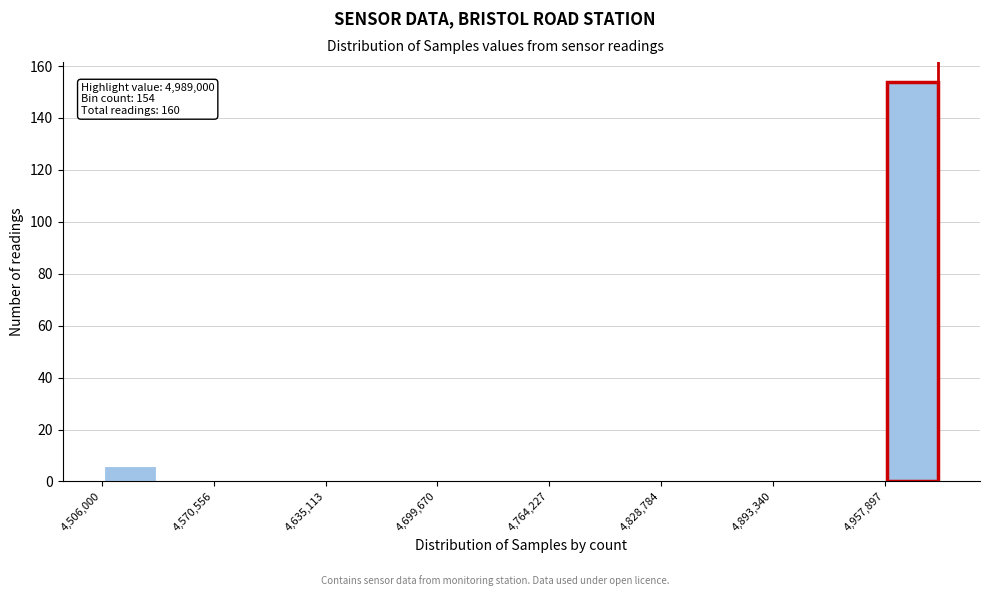

Around what value on the x-axis is the tallest bar? Give the approximate position of its centre, as read against the axis.

4970000